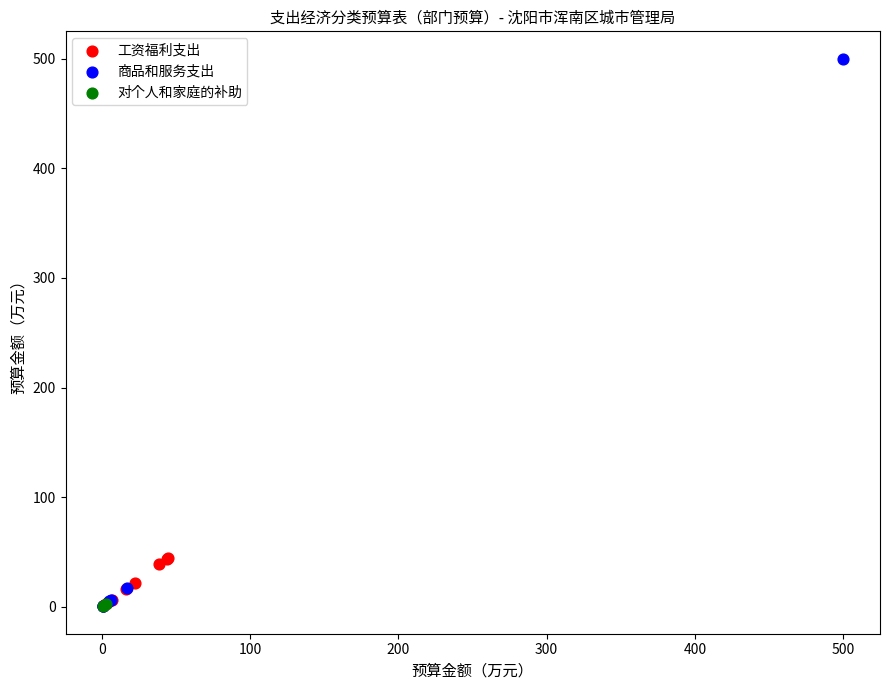

What are all the series names shown in the legend?

工资福利支出, 商品和服务支出, 对个人和家庭的补助